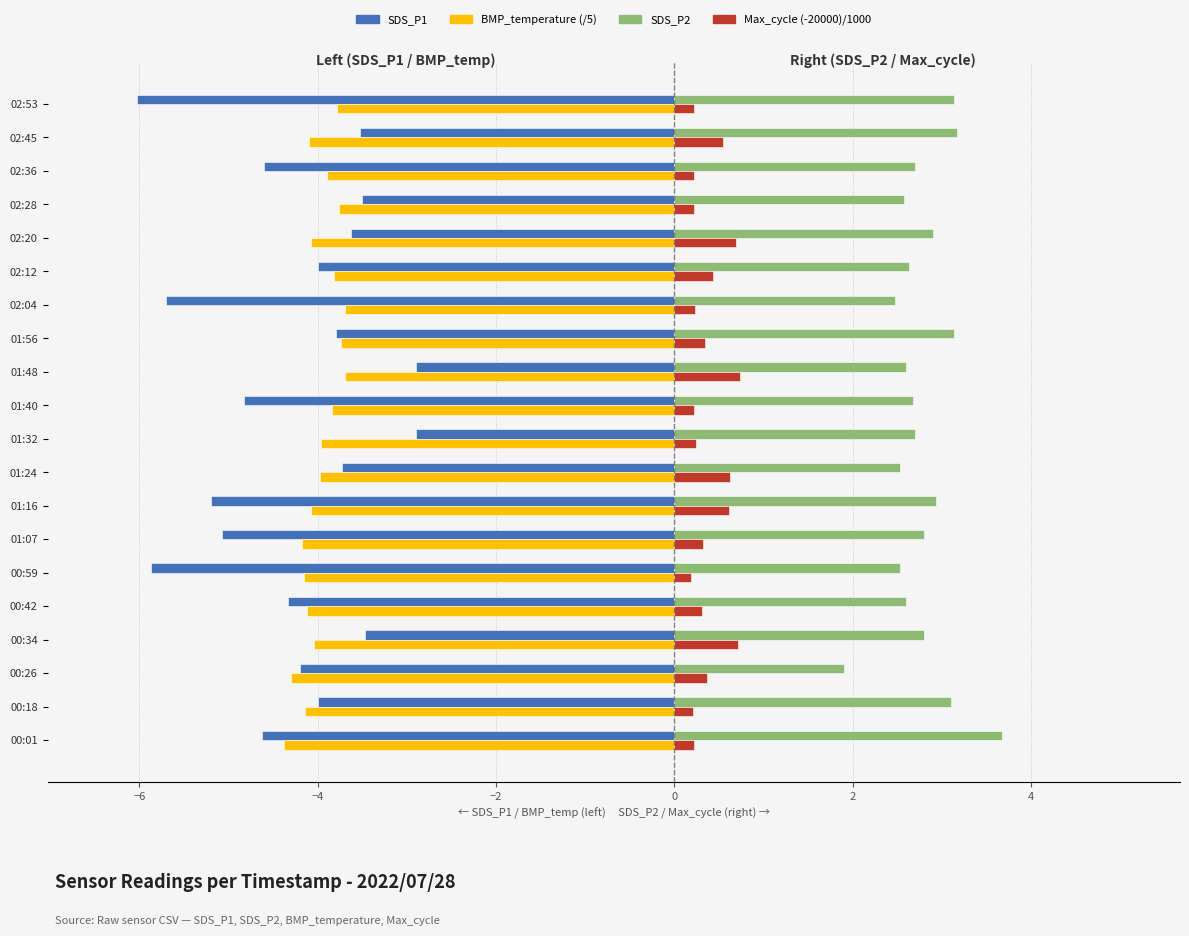

Between 00:26 and 01:48, which series saw the biggest shift?

SDS_P1